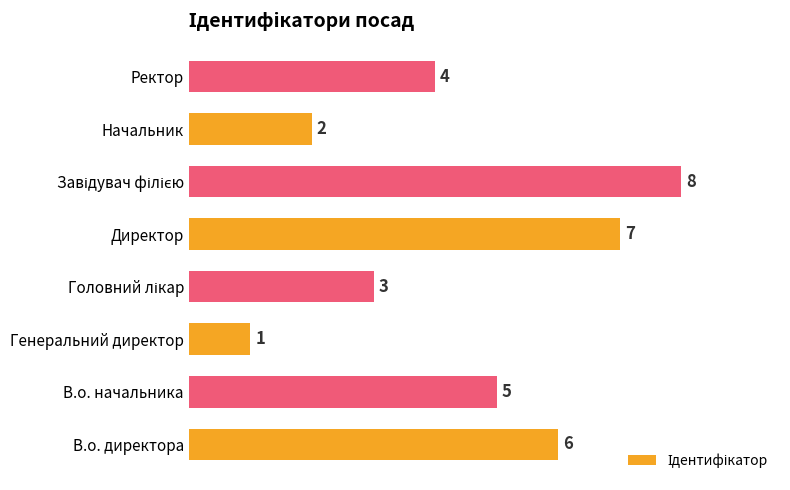

What is the difference between the maximum and minimum values?

7